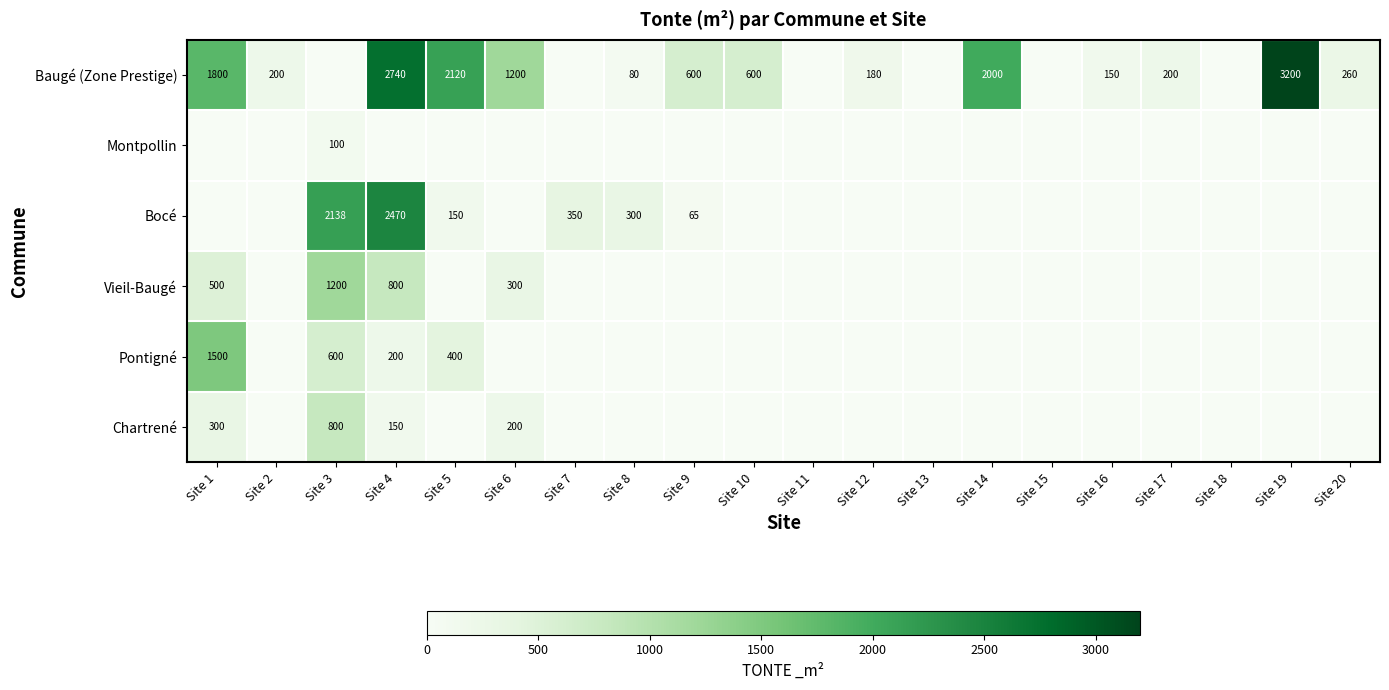

True or false: Bocé has a value of 300 at Site 8.

True